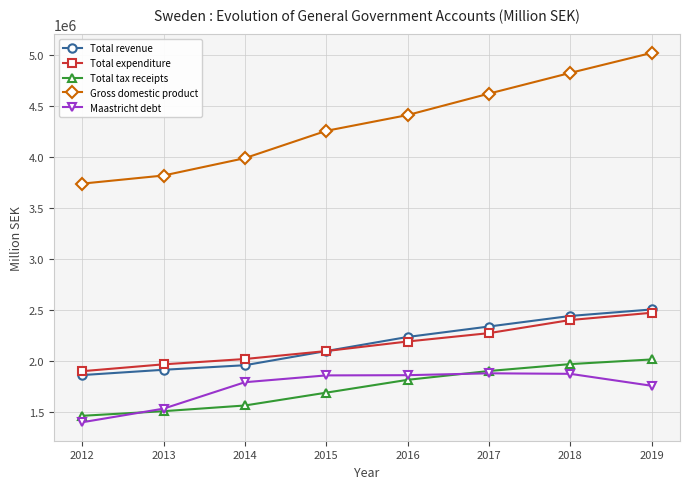

What is the difference between the Gross domestic product values at 2016 and 2017?

210063